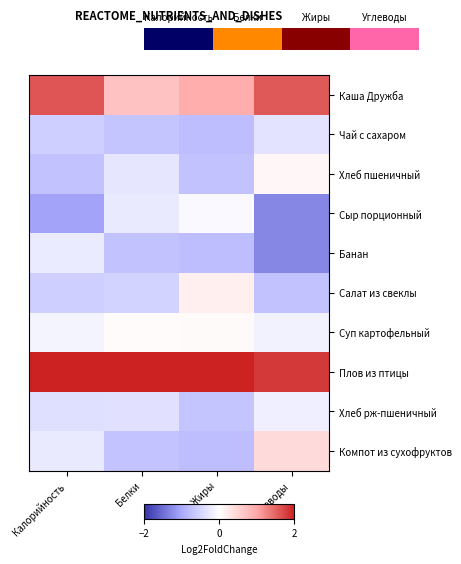

Reading left to right, transcribe all the data shown in this chart.

Каша Дружба: Калорийность=1.6	Белки=0.7	Жиры=1.0	Углеводы=1.6
Чай с сахаром: Калорийность=-0.6	Белки=-0.7	Жиры=-0.8	Углеводы=-0.3
Хлеб пшеничный: Калорийность=-0.7	Белки=-0.3	Жиры=-0.7	Углеводы=0.1
Сыр порционный: Калорийность=-1.1	Белки=-0.2	Жиры=-0.1	Углеводы=-1.3
Банан: Калорийность=-0.2	Белки=-0.7	Жиры=-0.8	Углеводы=-1.3
Салат из свеклы: Калорийность=-0.6	Белки=-0.5	Жиры=0.2	Углеводы=-0.7
Суп картофельный: Калорийность=-0.1	Белки=0.0	Жиры=0.1	Углеводы=-0.2
Плов из птицы: Калорийность=2.2	Белки=2.7	Жиры=2.5	Углеводы=1.8
Хлеб рж-пшеничный: Калорийность=-0.4	Белки=-0.3	Жиры=-0.7	Углеводы=-0.2
Компот из сухофруктов: Калорийность=-0.2	Белки=-0.7	Жиры=-0.8	Углеводы=0.4